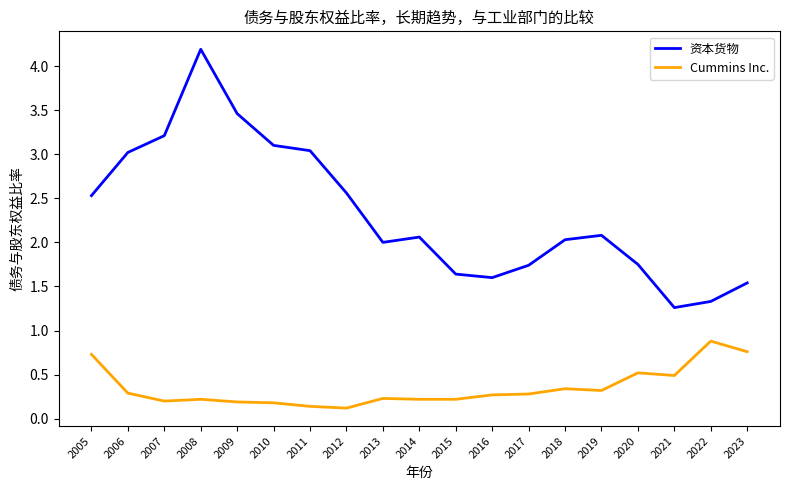

The value of 资本货物 at 2016 is 0.4. True or false?

False